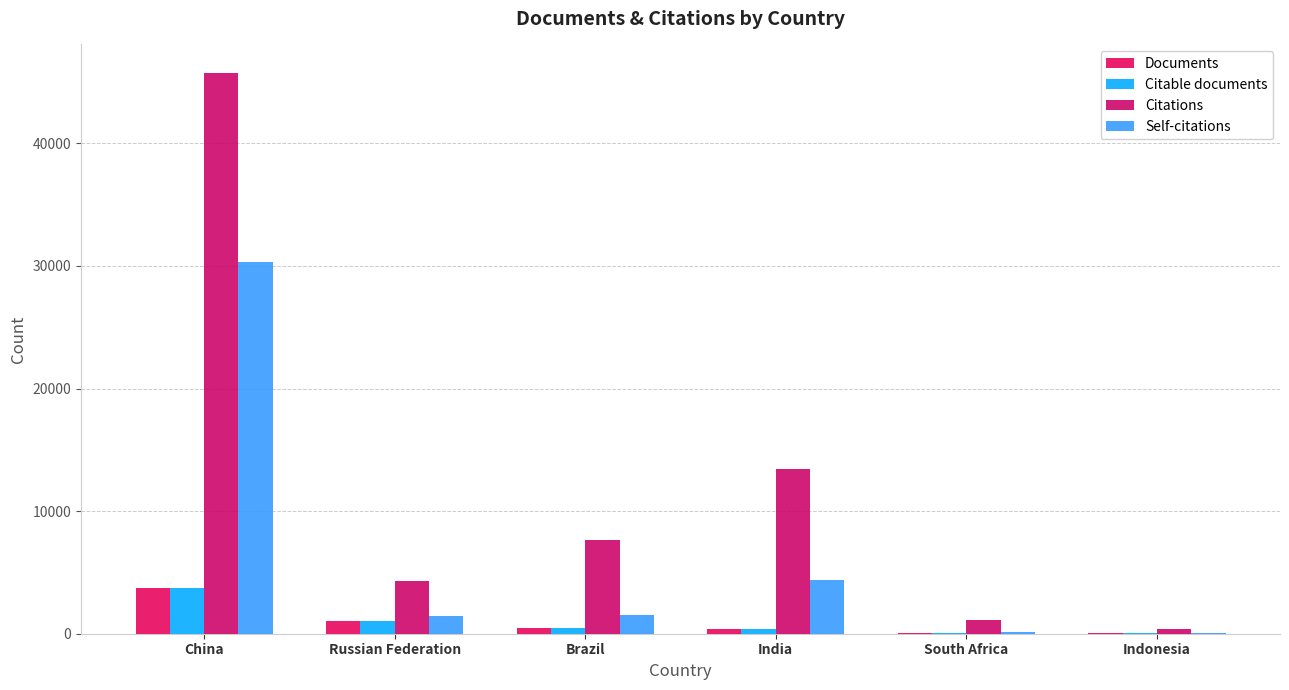

How many groups of bars are there?

6